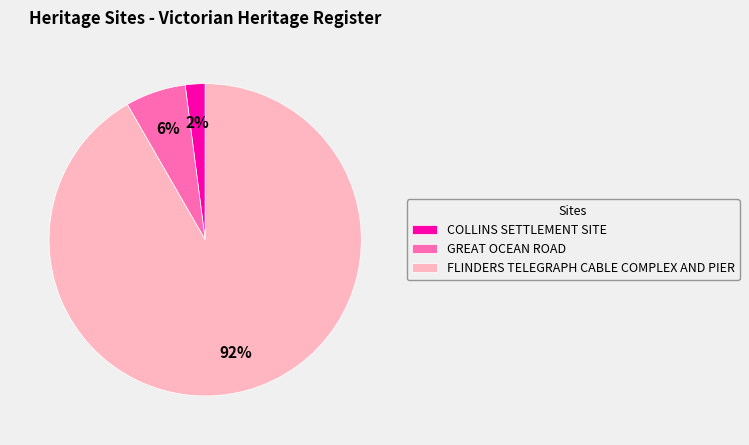

Which slice is the smallest?

COLLINS SETTLEMENT SITE